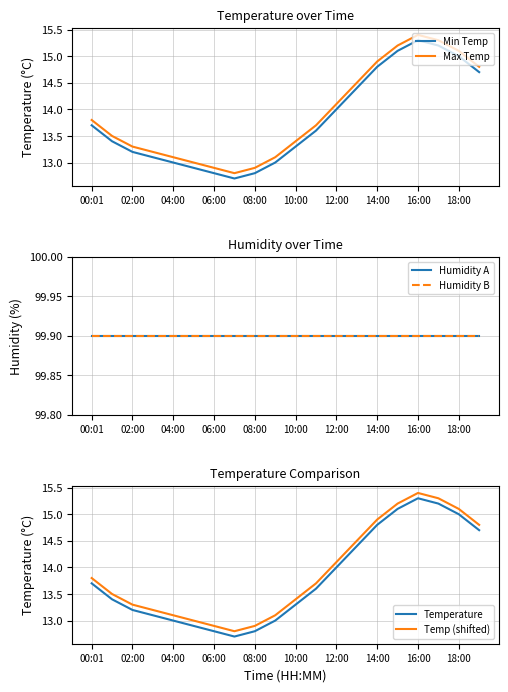

True or false: Min Temp and Max Temp cross at least once.

False